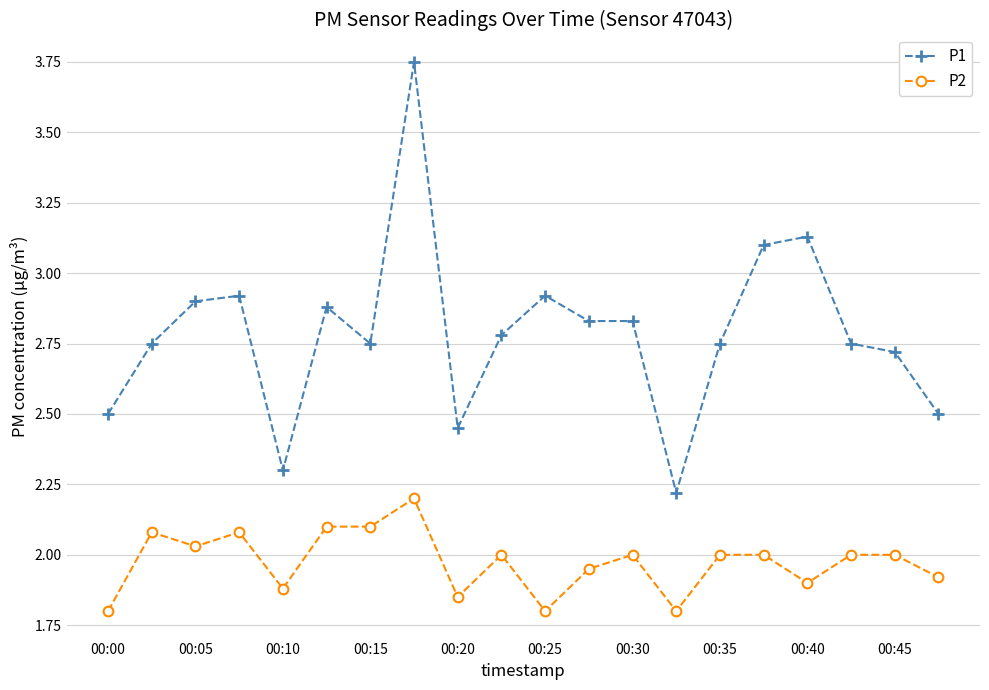

What is the difference between the second highest and second lowest values in the P2 series?

0.3